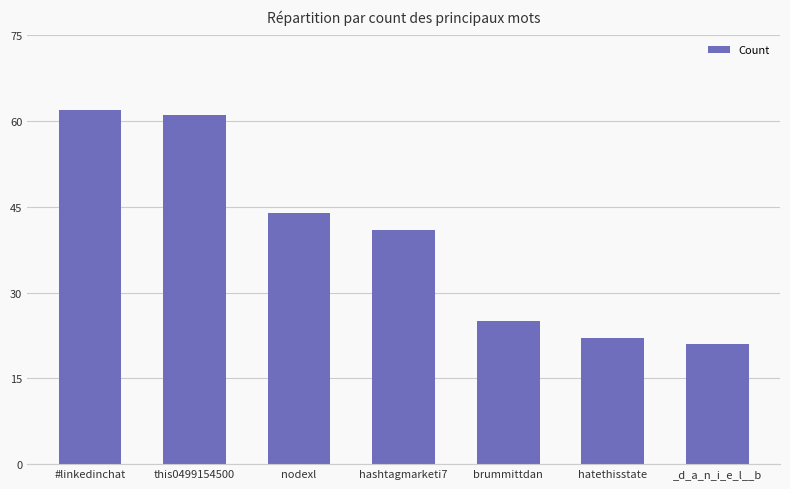

What is the approximate value at #linkedinchat?

62